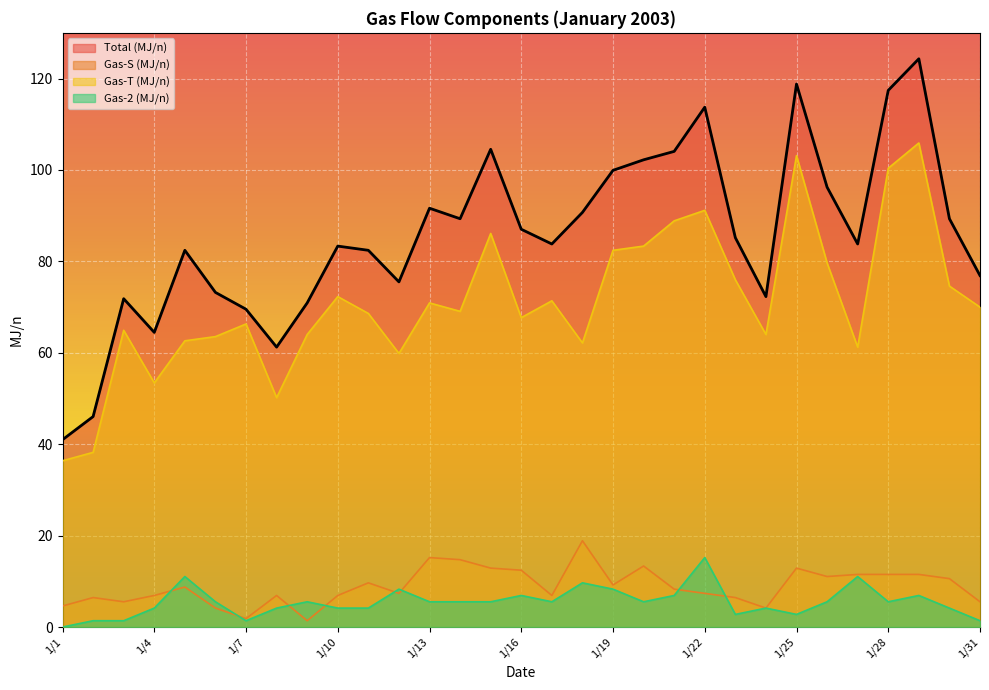

Rank the series at 1/13 from lowest to highest value.

Gas-2 (MJ/n), Gas-S (MJ/n), Gas-T (MJ/n), Total (MJ/n)